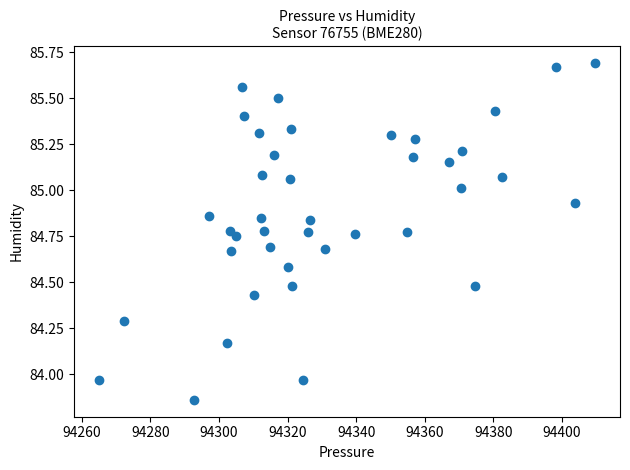

What is the range of Y values (max minus min)?

1.8